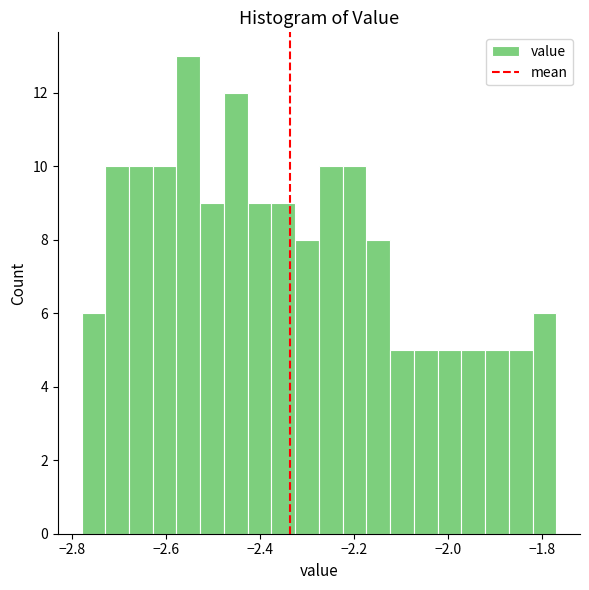

Read against the x-axis, roughly where is the centre of the tallest bar?

-2.56